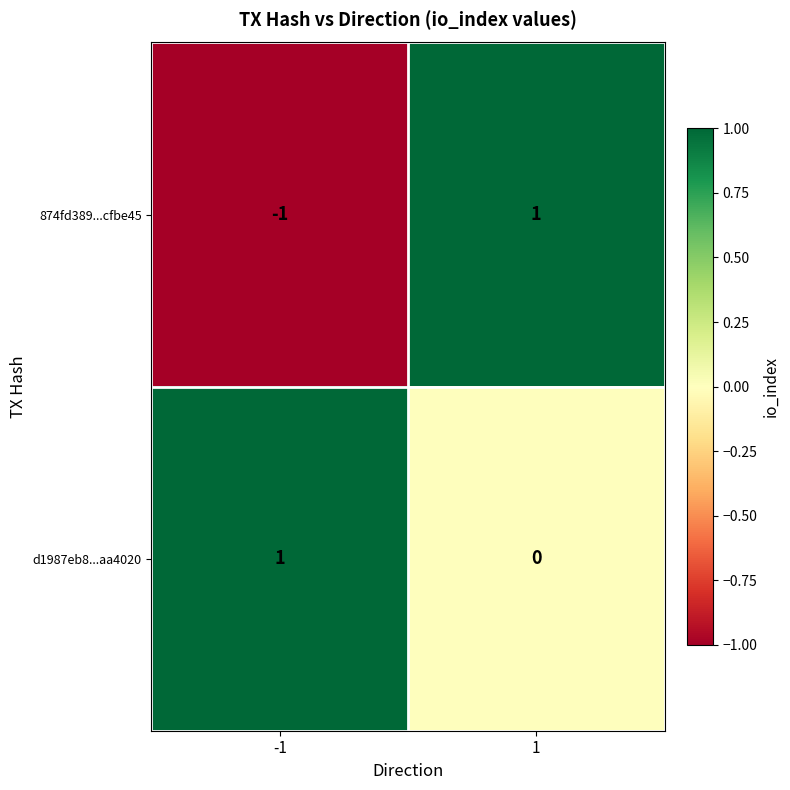

Which series changed the most between -1 and 1?

874fd389...cfbe45